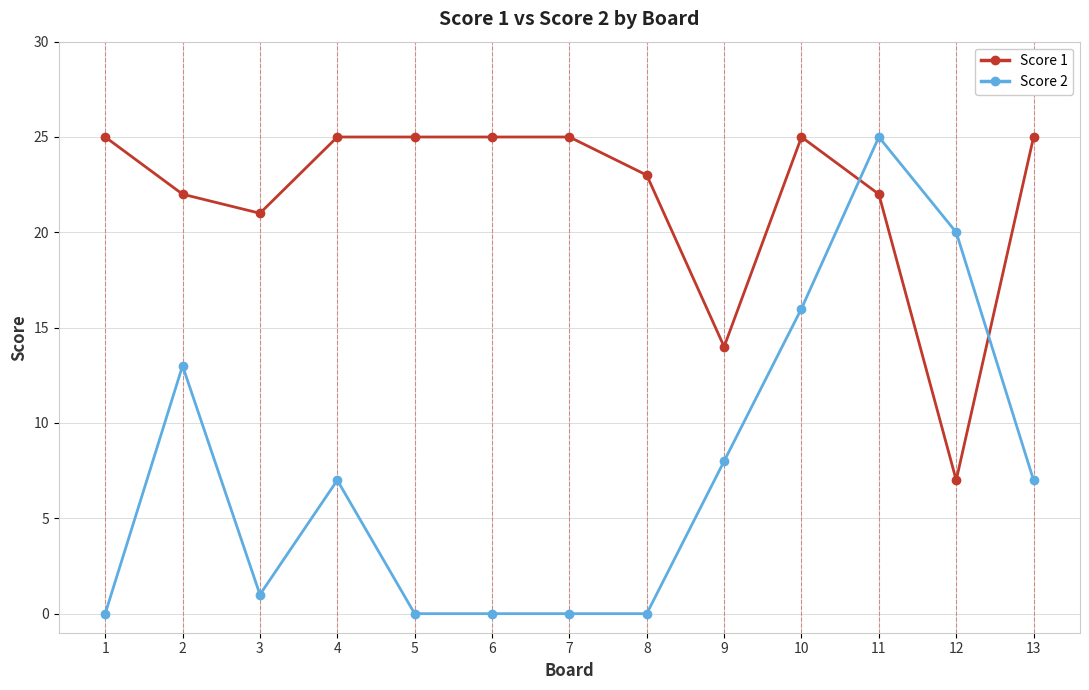

Rank the series at 11 from highest to lowest value.

Score 2, Score 1